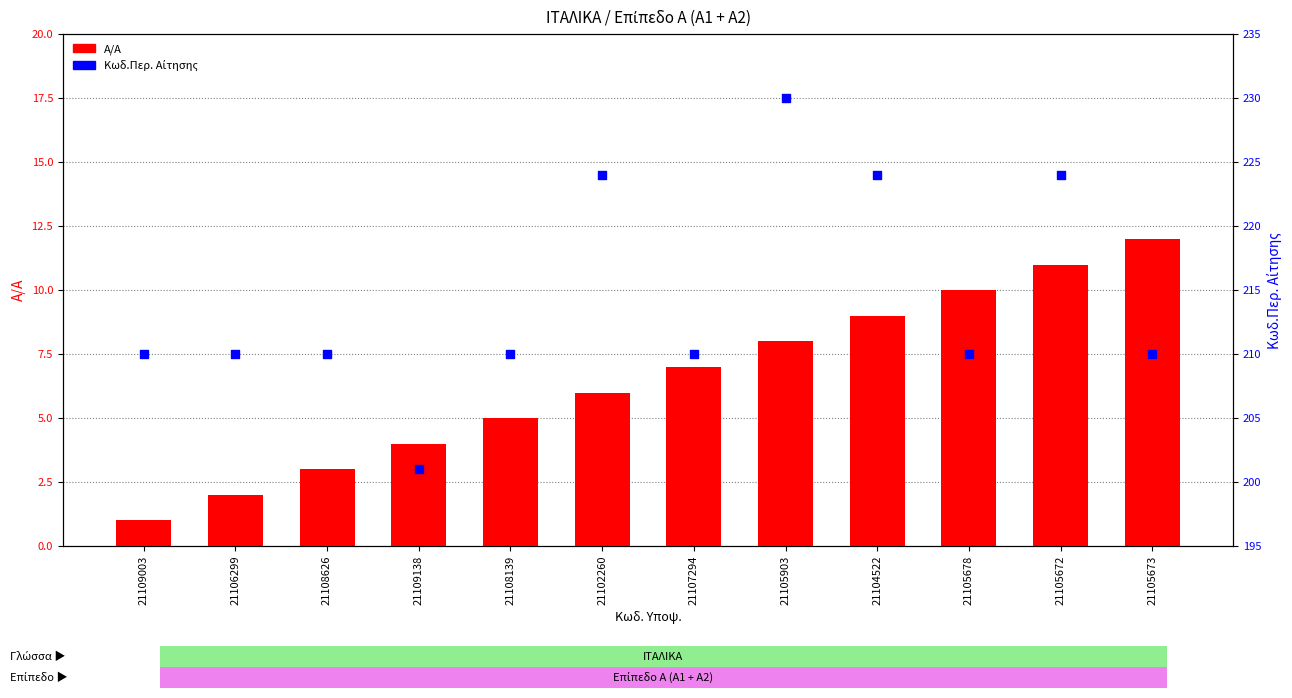

At how many categories does at least one series exceed 2?

12